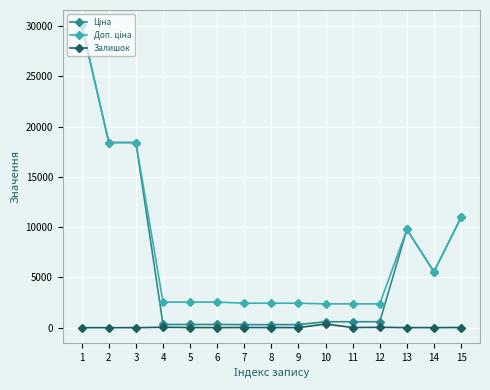

What is the total value across all series at 2?

36841.7